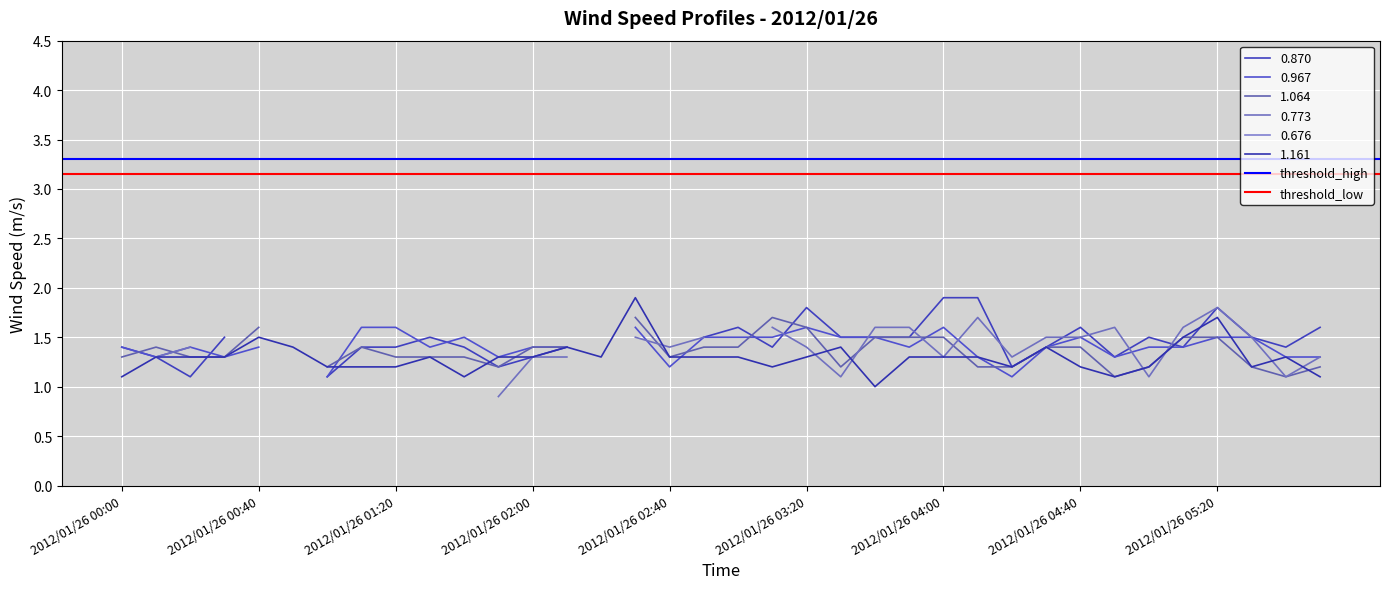

True or false: 1.161 has a value of 0.4 at 2012/01/26 03:20.

False